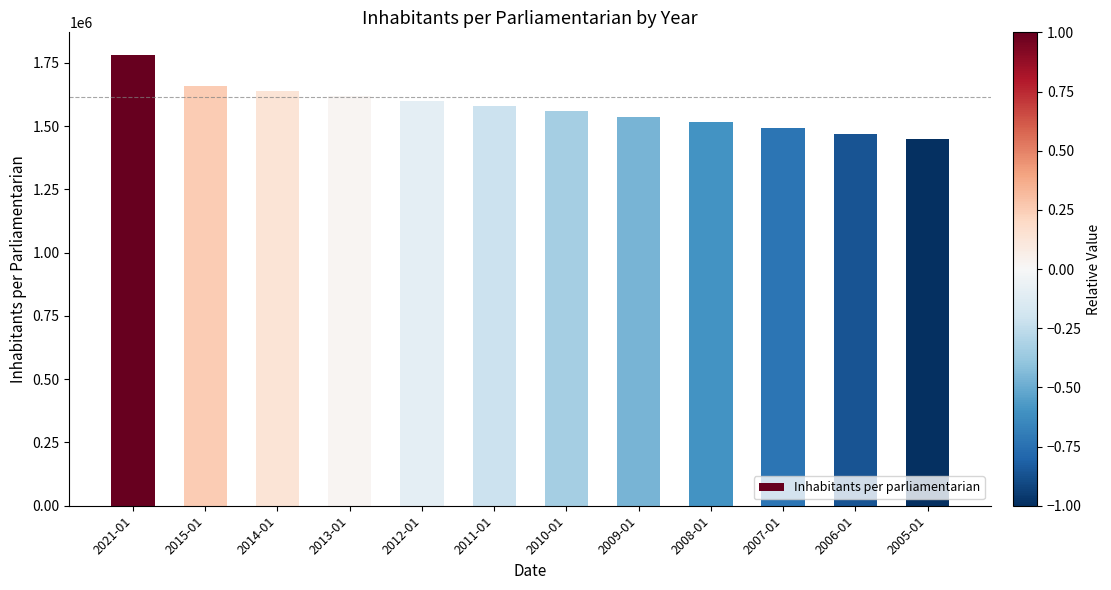

Rank the categories by value from highest to lowest.

2021-01, 2015-01, 2014-01, 2013-01, 2012-01, 2011-01, 2010-01, 2009-01, 2008-01, 2007-01, 2006-01, 2005-01